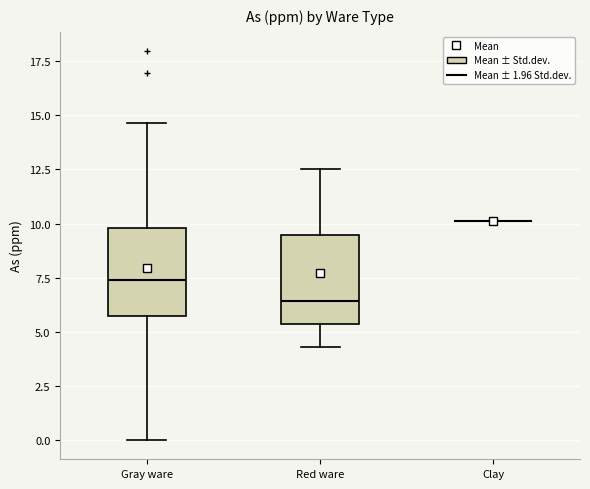

Reading left to right, transcribe this box plot: for each box, give where its median line is, the range the box spans, and where its two whiskers end, as read against the y-axis. The values are not printed on the chart, so give them approximately, as read against the axis.

Gray ware: median 7.5, box 5.5 to 10.0, whiskers 0.0 to 14.5
Red ware: median 6.5, box 5.5 to 9.5, whiskers 4.5 to 12.5
Clay: box collapsed to a line at 10.0, whiskers 10.0 to 10.0